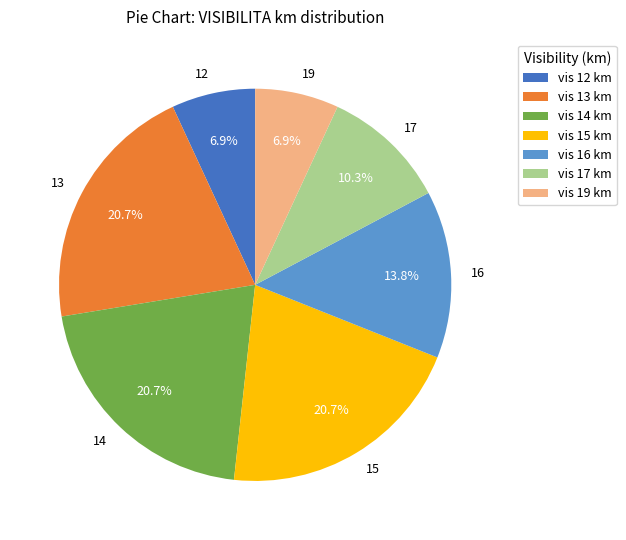

To the nearest percent, what is the combined percentage of 14 and 13?

41%